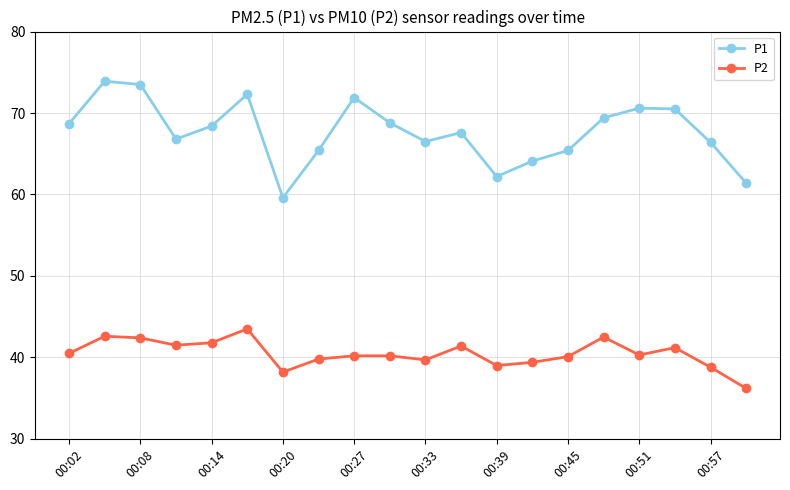

Rank the series by their maximum value, from lowest to highest.

P2, P1